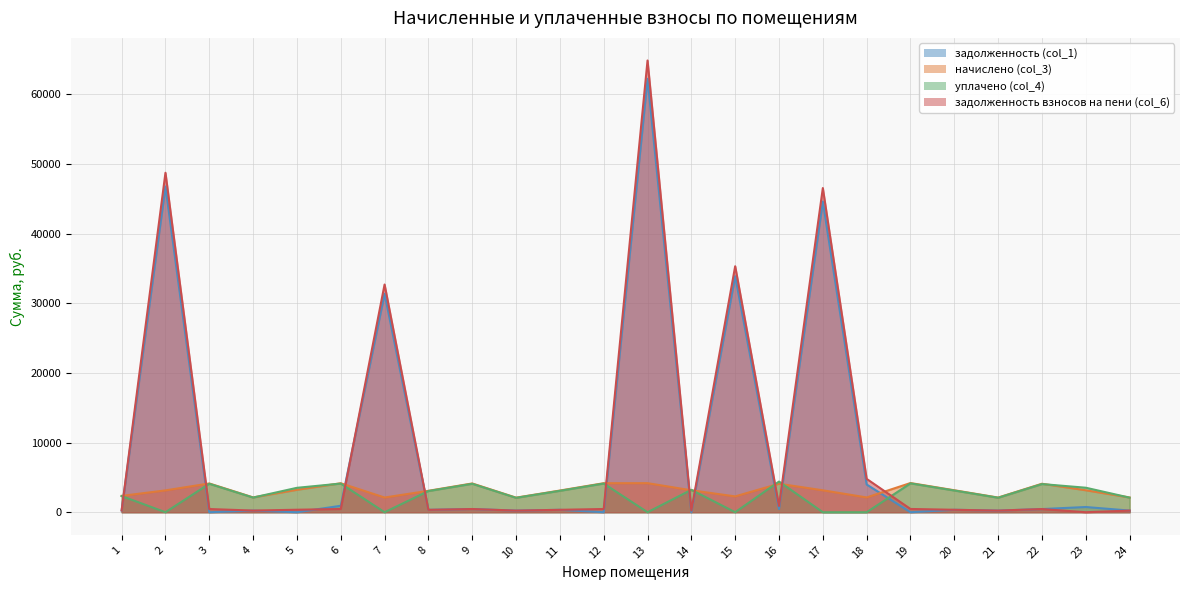

How many data points does each series have?

24